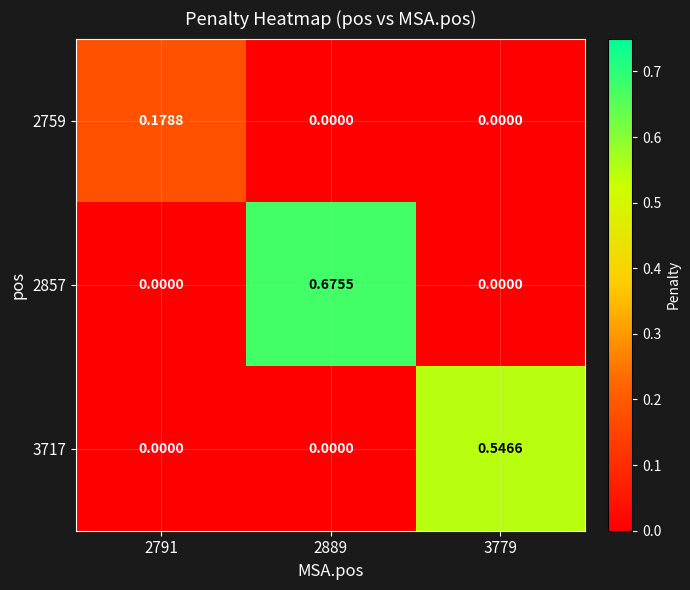

Is the value of 2857 at 3779 greater than the value of 3717 at 3779?

No